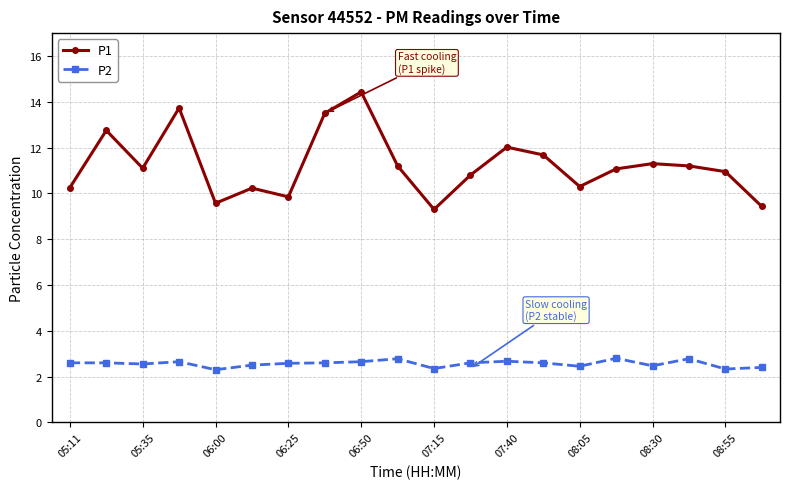

List the series in order of their overall mean, lowest first.

P2, P1